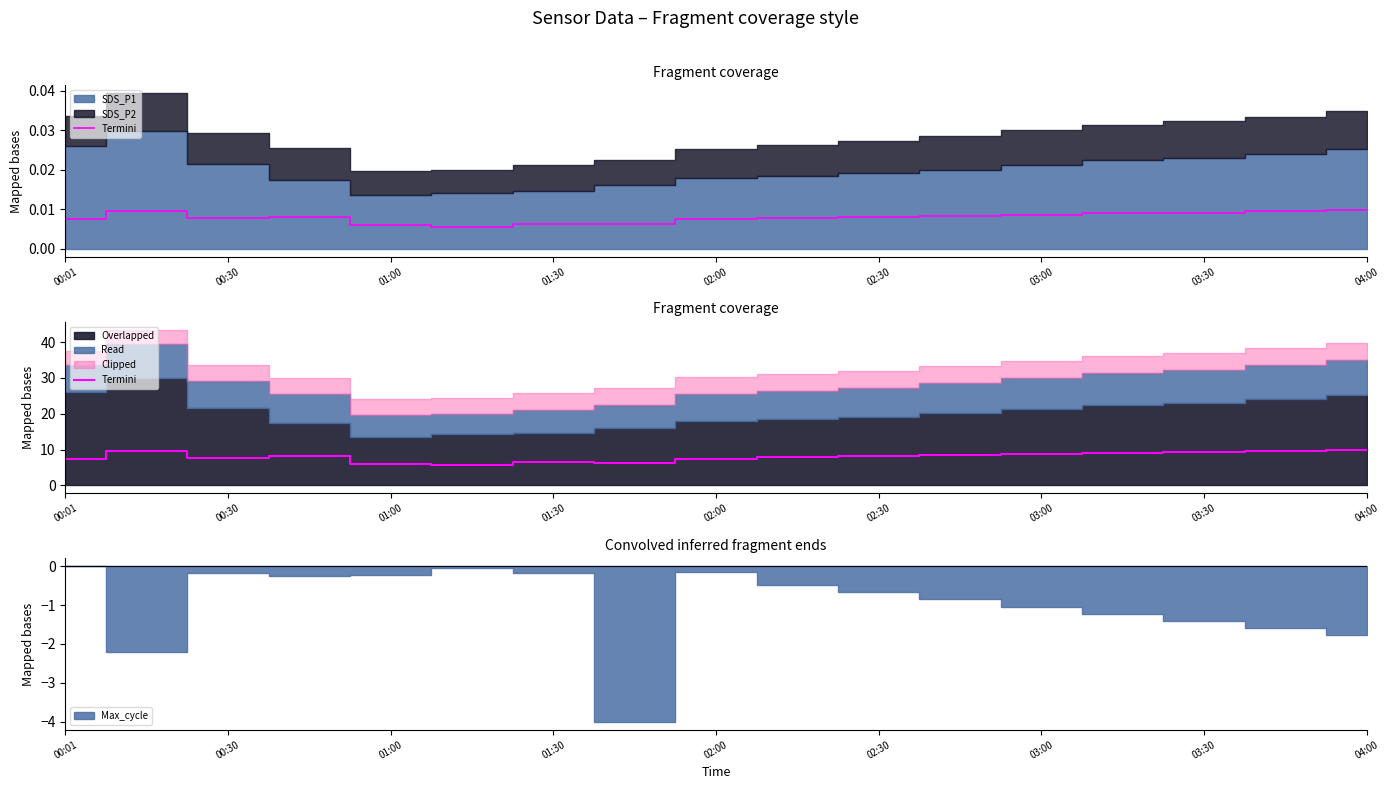

Which has a higher value, 02:30 or 03:30?

03:30